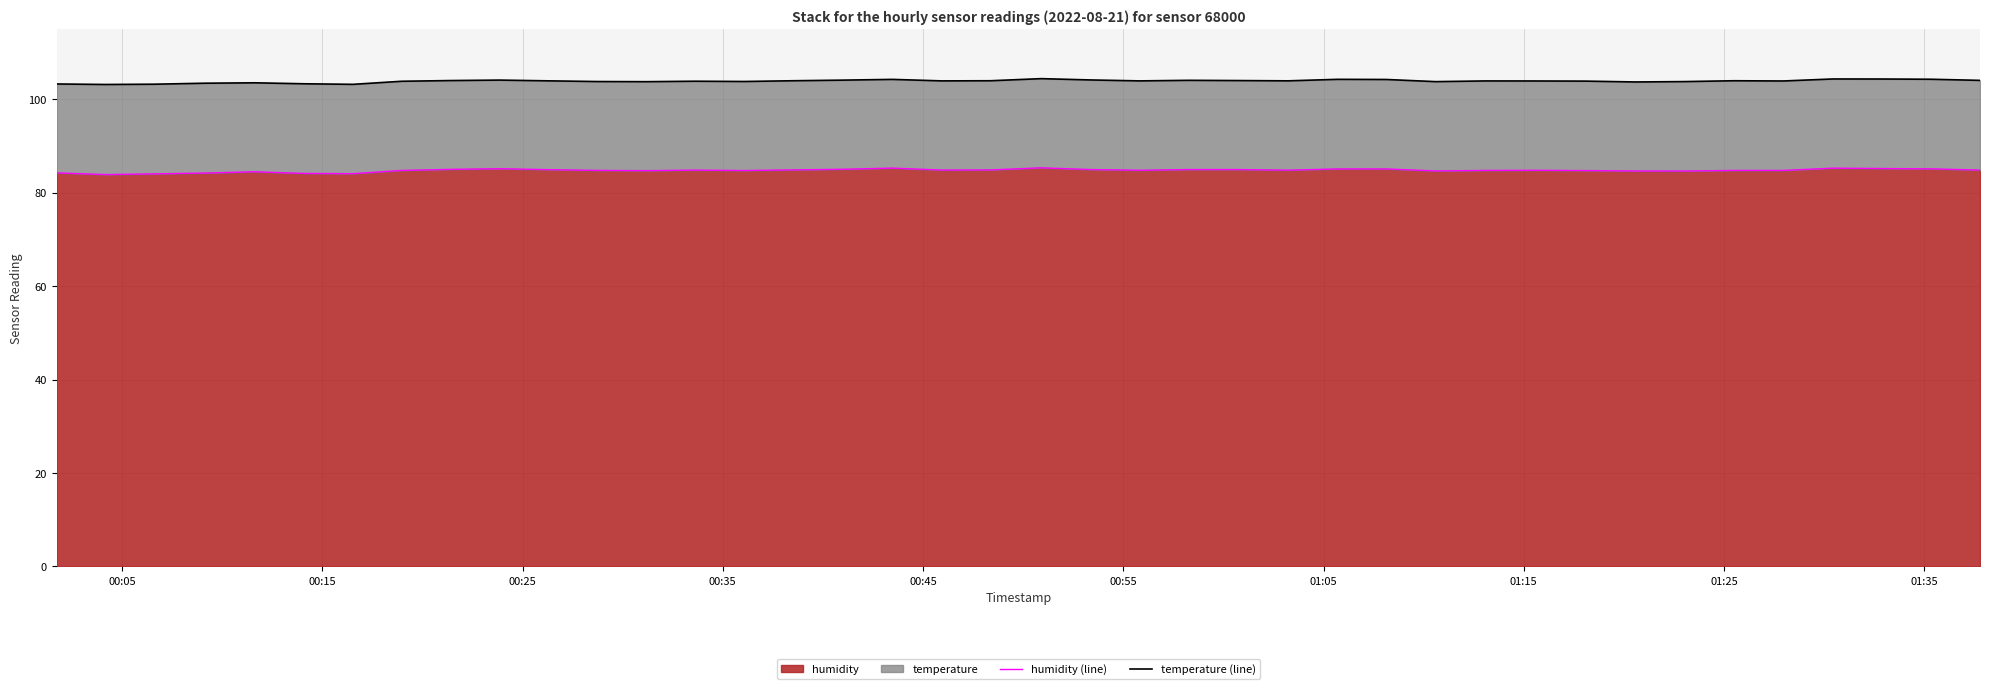

Is the value of temperature (line) at 18 greater than the value of humidity (line) at 01:25?

Yes